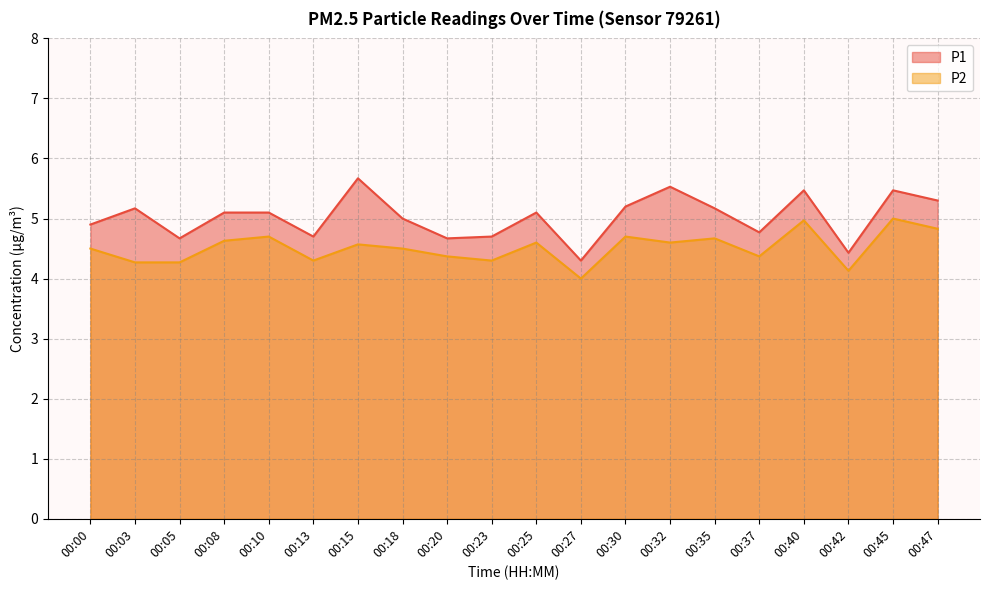

What are all the series names shown in the legend?

P1, P2